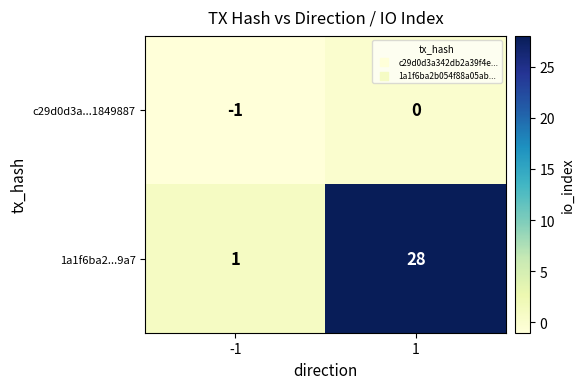

List the series in order of their peak value, lowest first.

c29d0d3a...1849887, 1a1f6ba2...9a7